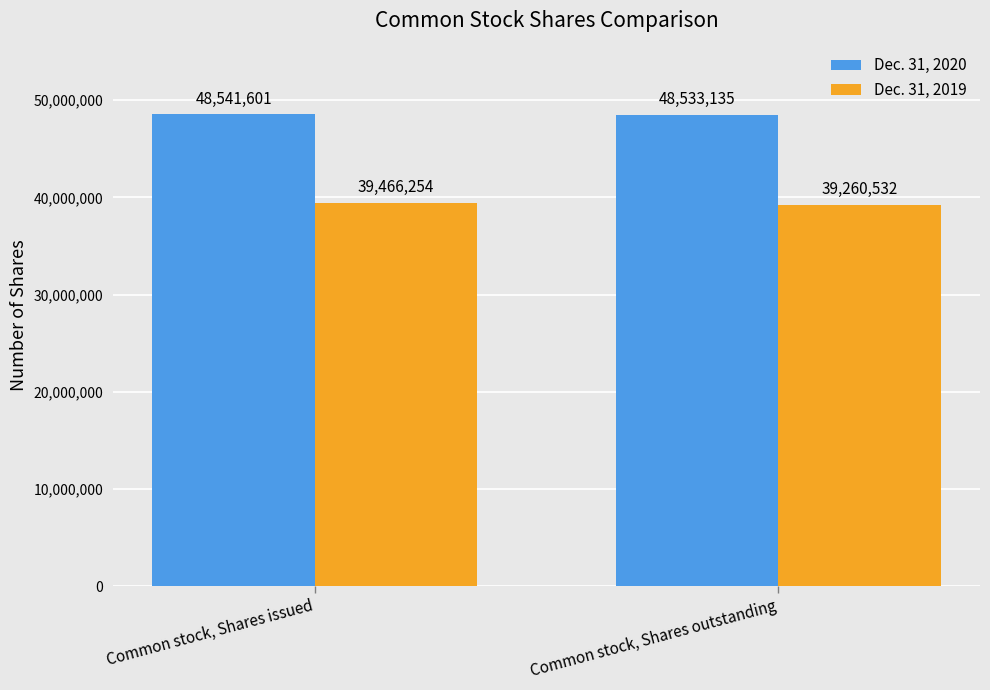

Reading left to right, transcribe all the data shown in this chart.

Dec. 31, 2020: 48541601	48533135
Dec. 31, 2019: 39466254	39260532